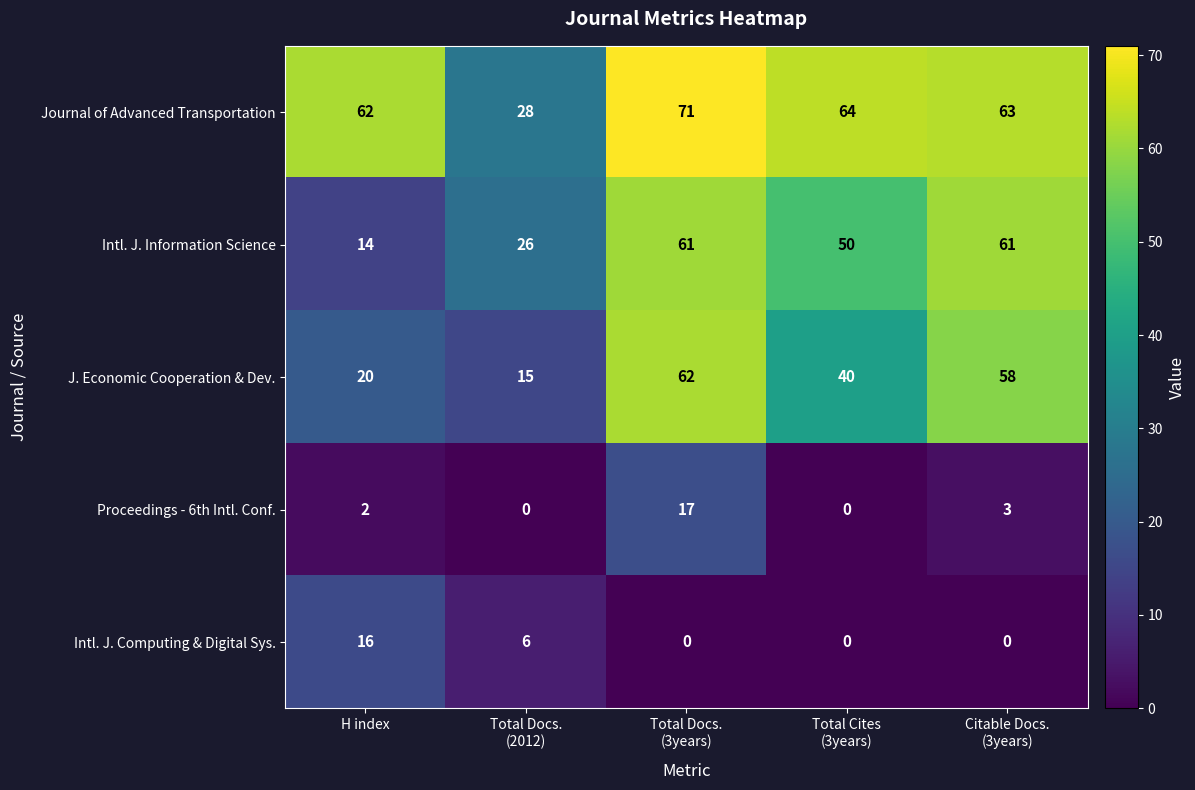

What is the difference between the second highest and second lowest values in the J. Economic Cooperation & Dev. series?

38